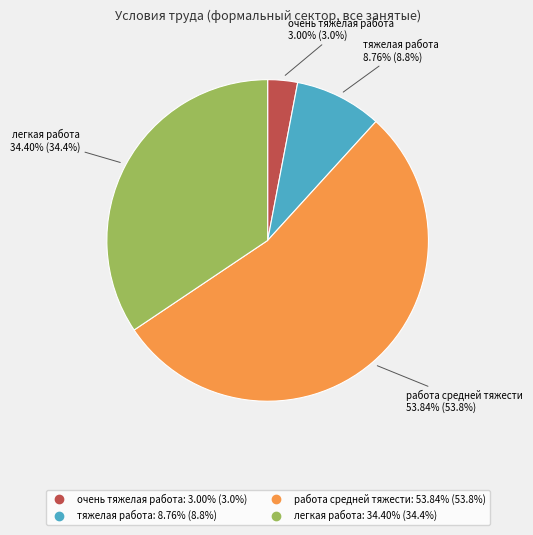

Which category has the smallest portion of the pie?

очень тяжелая работа